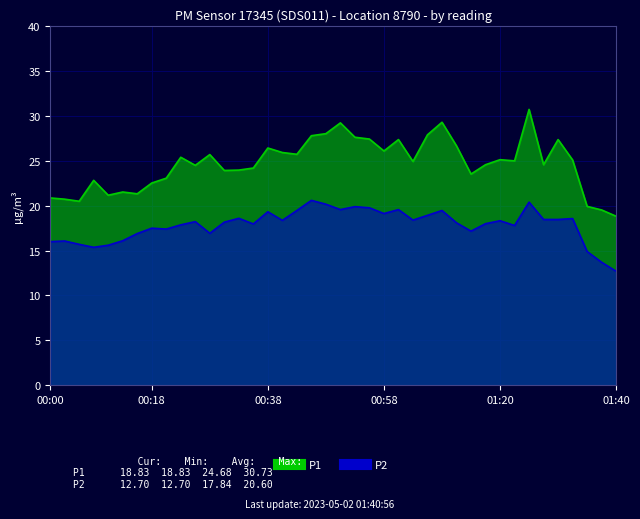

In P2, how many points are lower than both neighbors (excluding endpoints)?

10